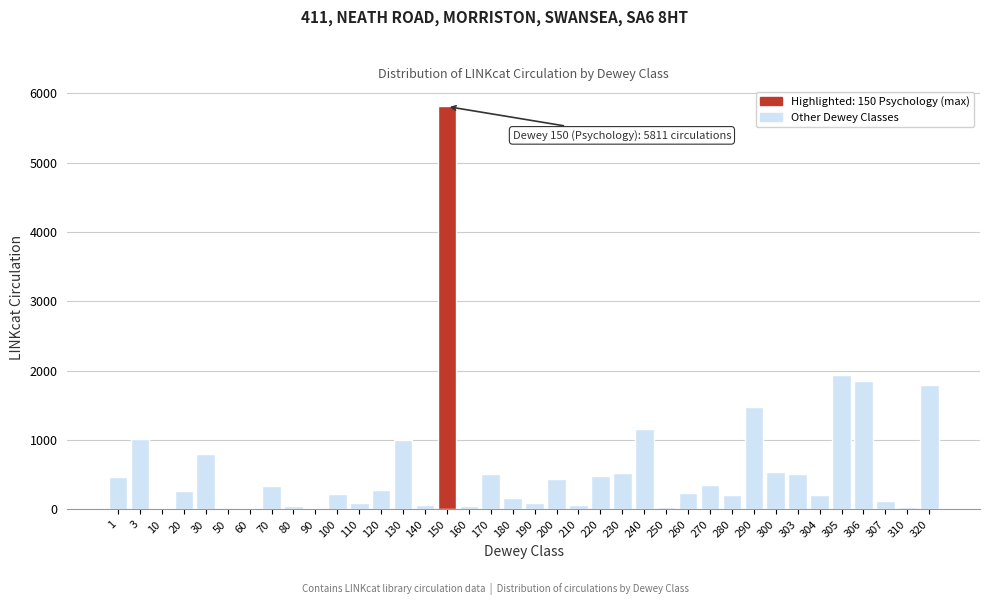

The chart shows a value of 1945 at 305. True or false?

True